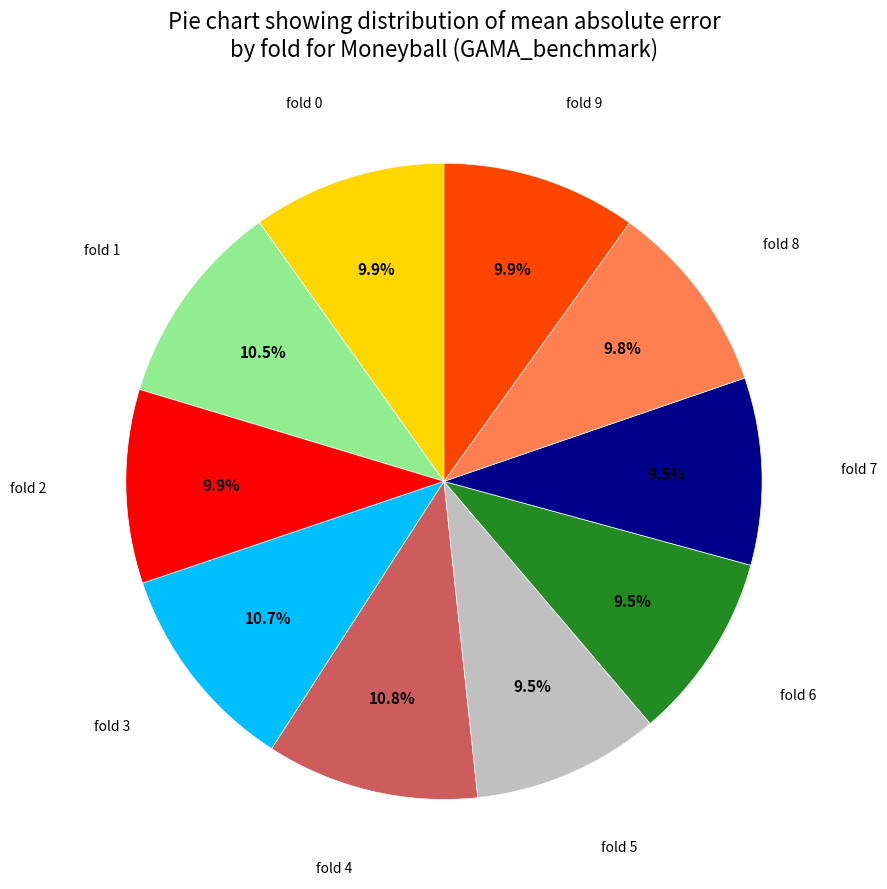

To the nearest percent, what is the average slice percentage?

10%